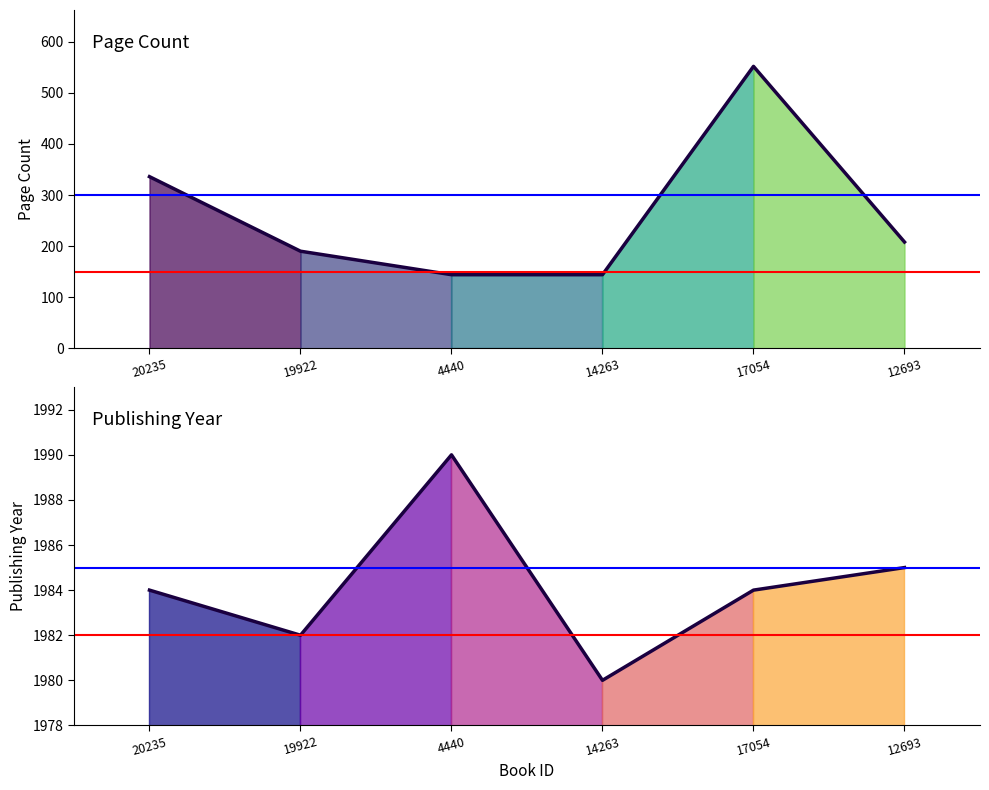

What position from the right is 4440?

4